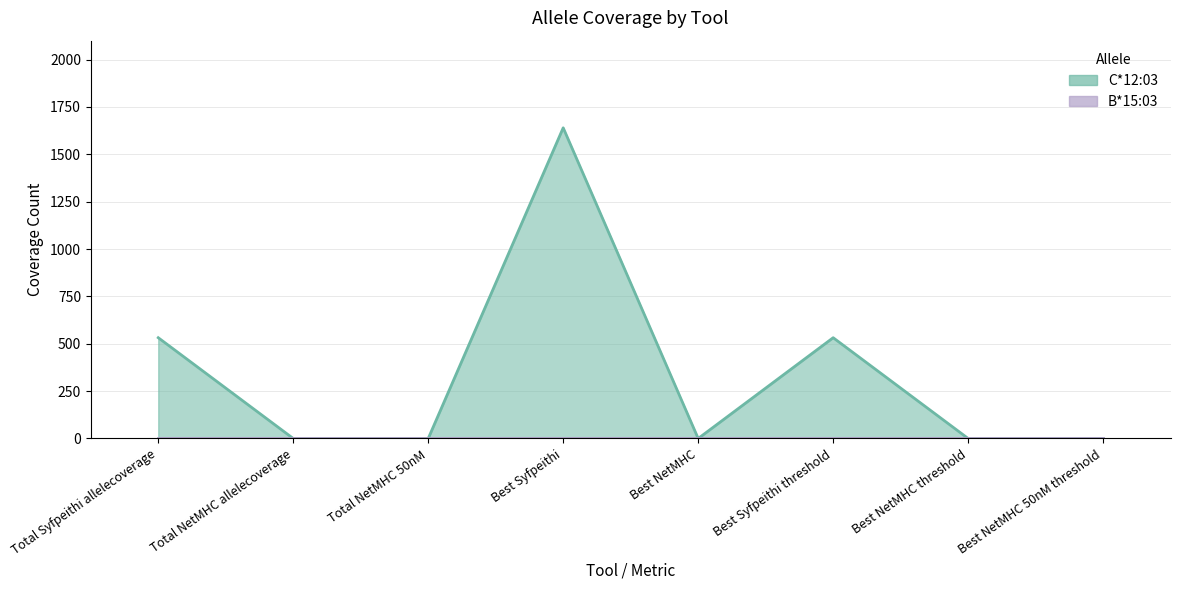

Which label corresponds to the smallest value in the chart?

Total NetMHC allelecoverage